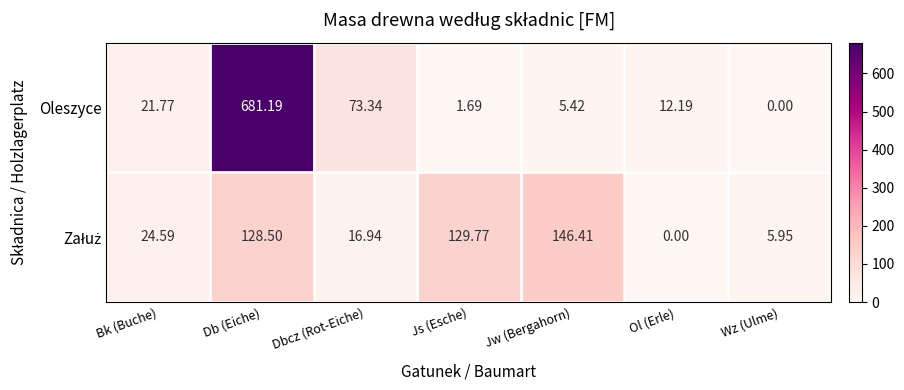

How many data points does each series have?

7